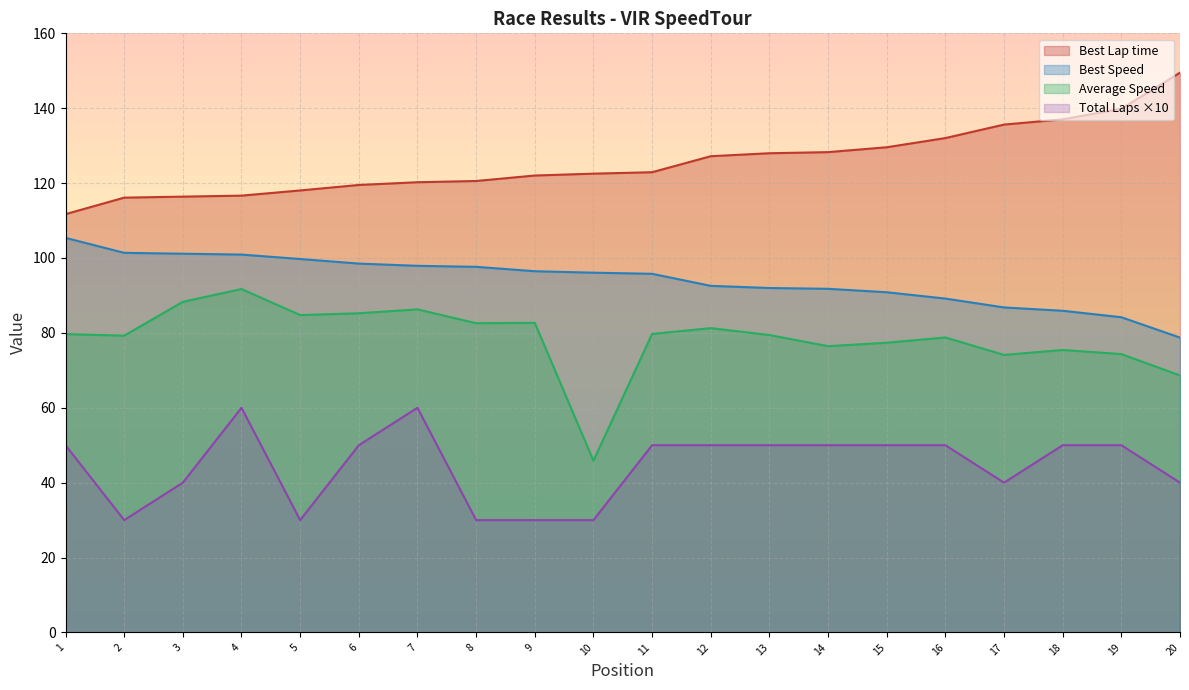

Which label corresponds to the largest value in the chart?

20